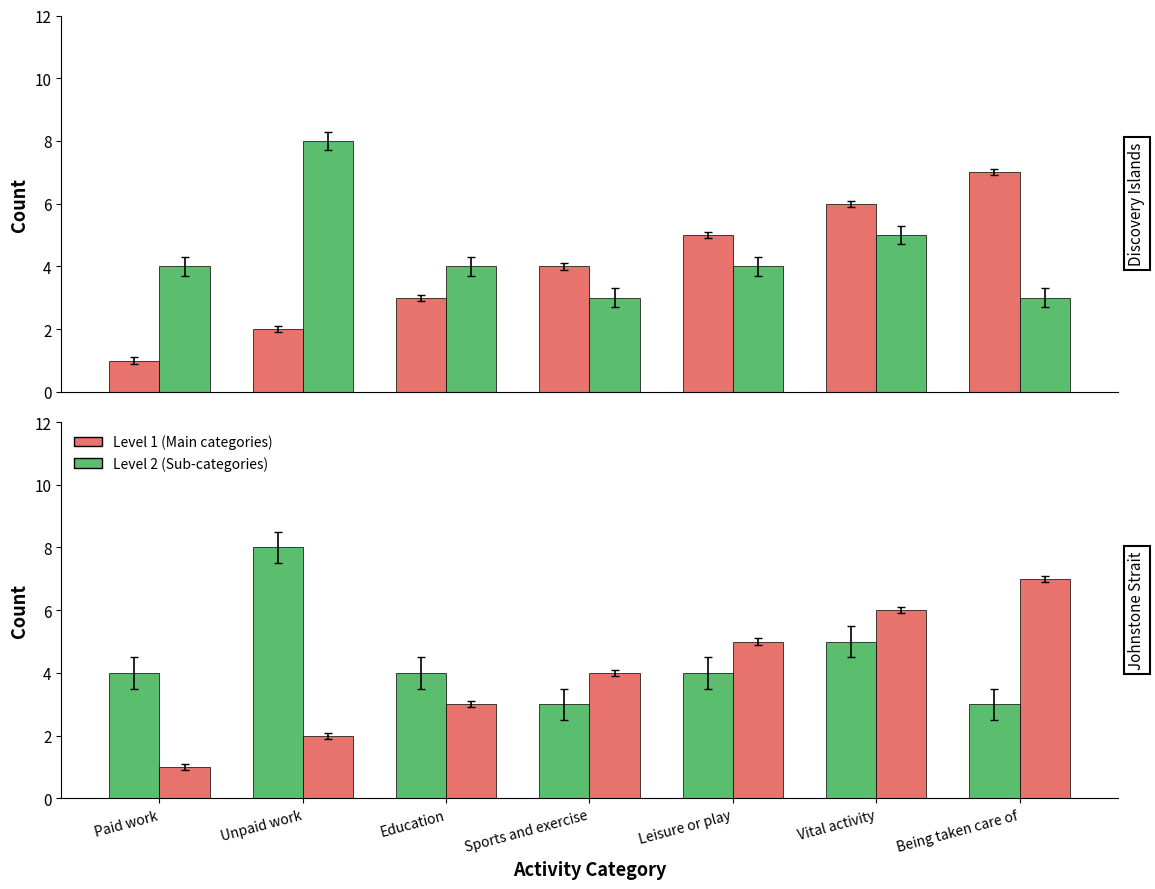

Which series has the largest range (max minus min)?

Level 1 (Main categories)